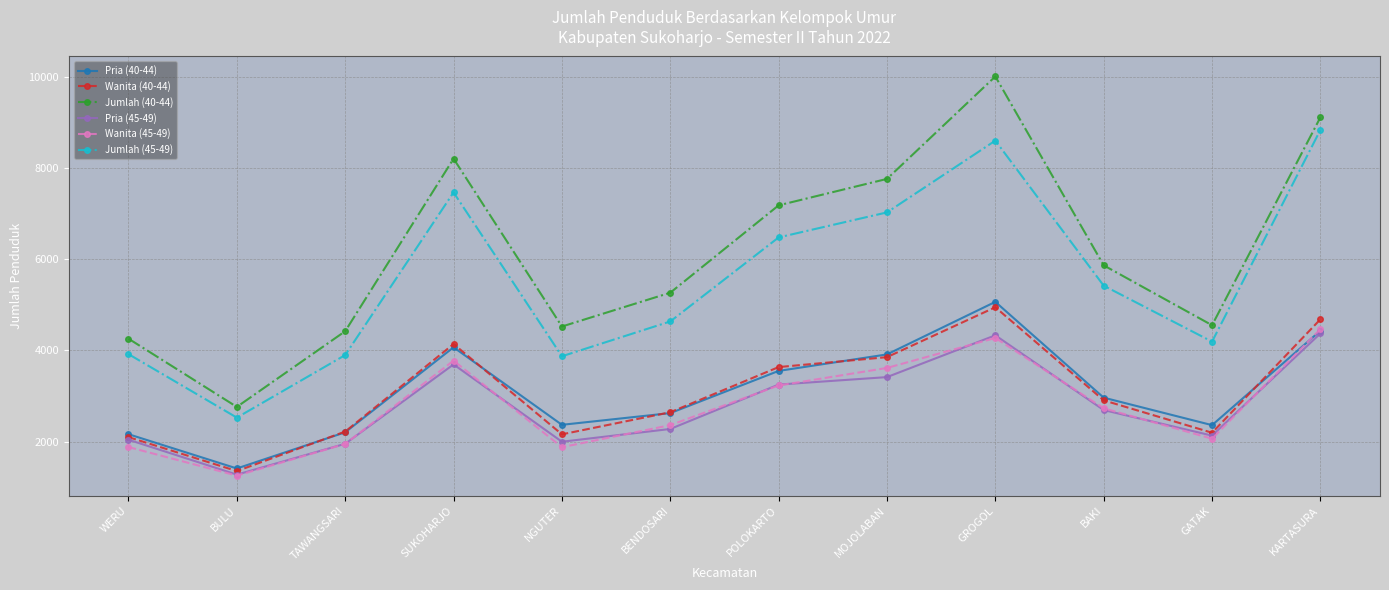

In Wanita (40-44), how many points are higher than both neighbors (excluding endpoints)?

2